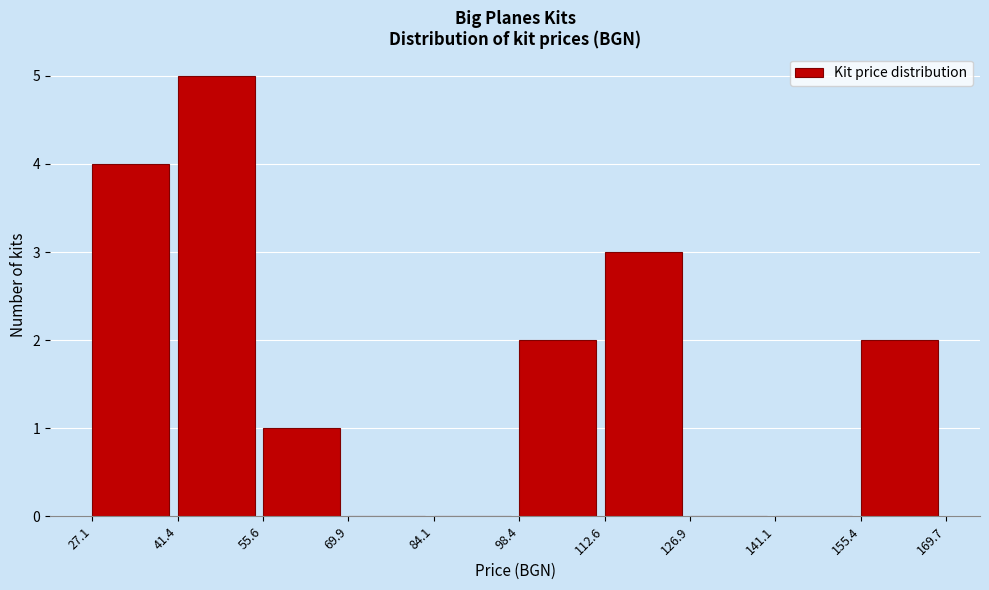

Which range on the x-axis has the tallest bar?

41.4 to 55.6